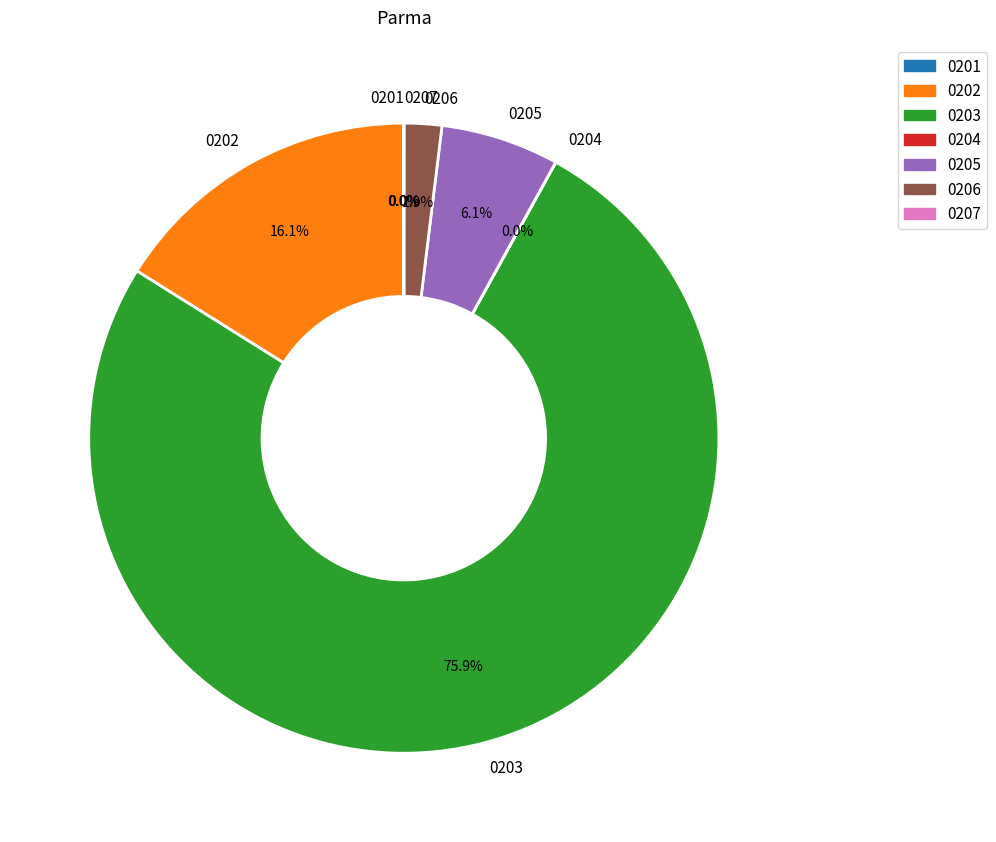

What portion of the pie excludes 0205?

93.9%